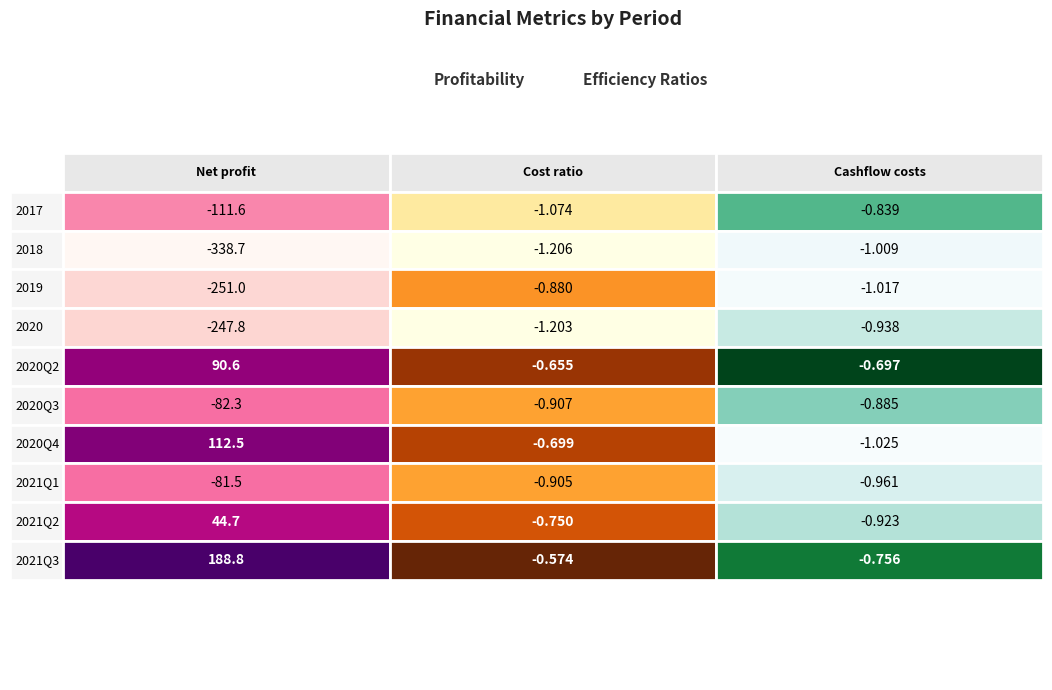

The 2021Q3 series shows -0.4 at Cashflow costs. True or false?

False